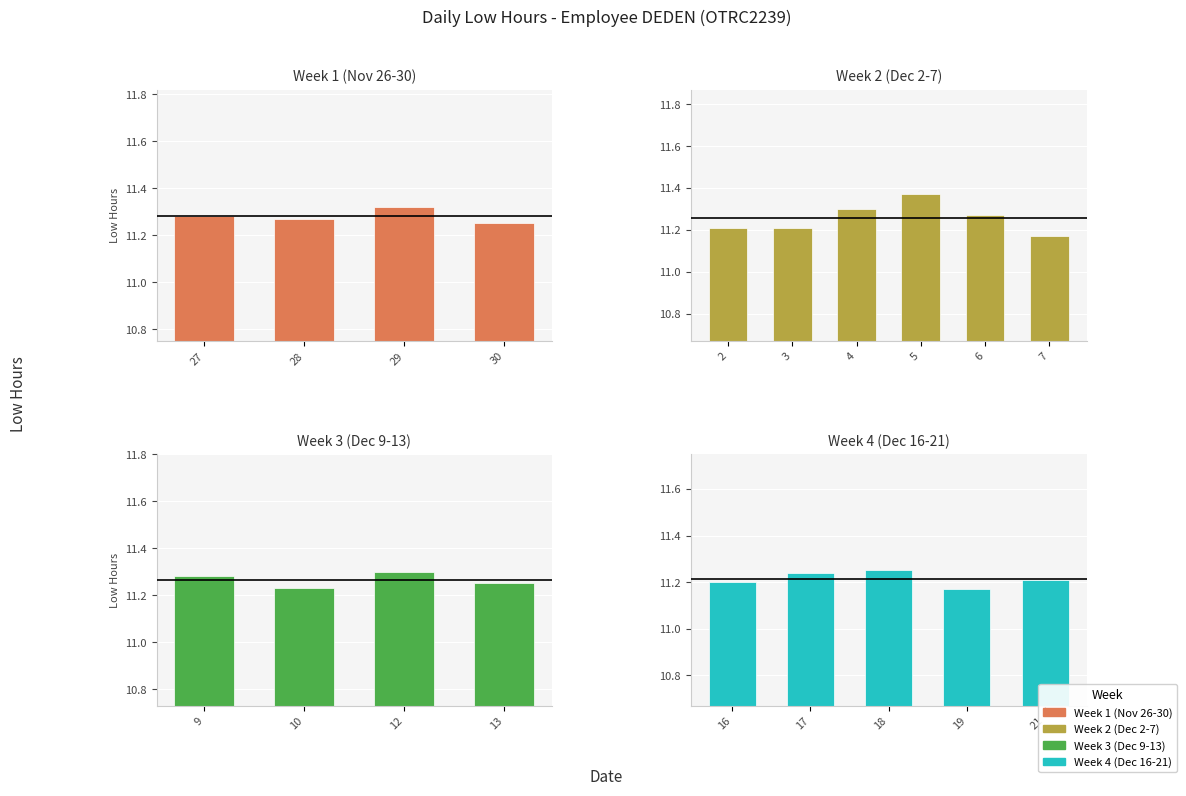

Rank the categories by value from highest to lowest.

5, 29, 4, 12, 27, 9, 28, 6, 30, 13, 18, 17, 10, 2, 3, 21, 16, 7, 19